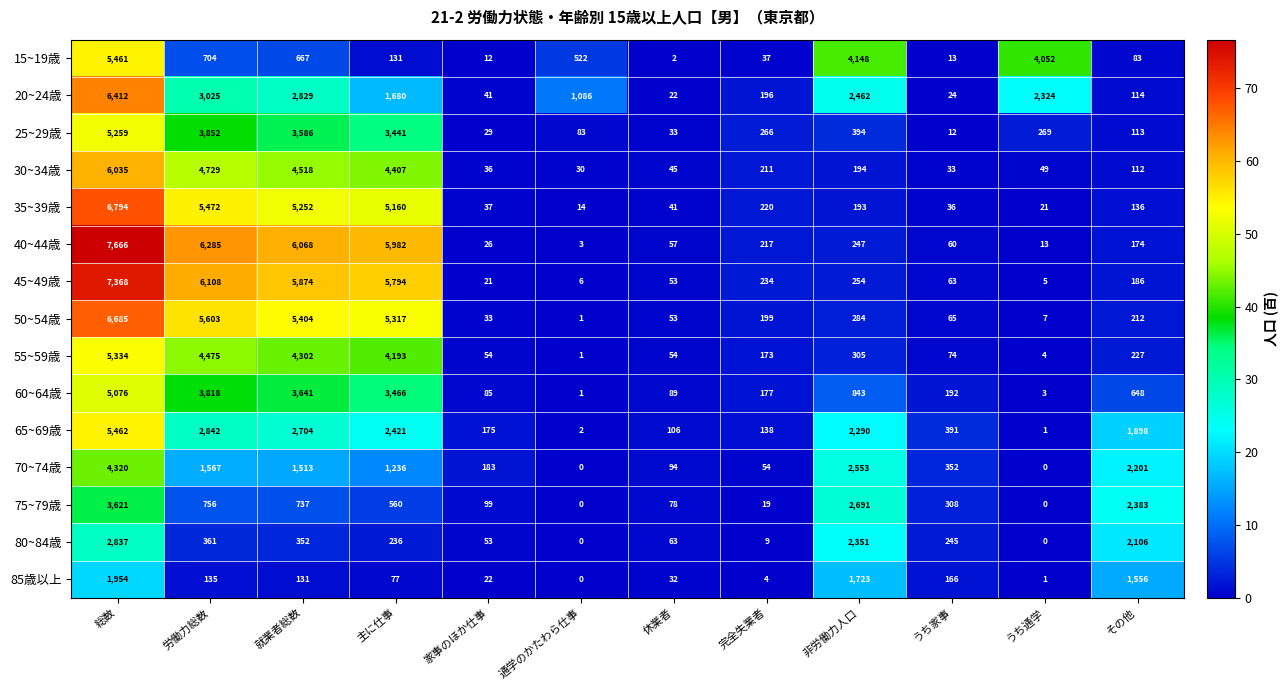

What is the sum of all 55~59歳 values?

19196